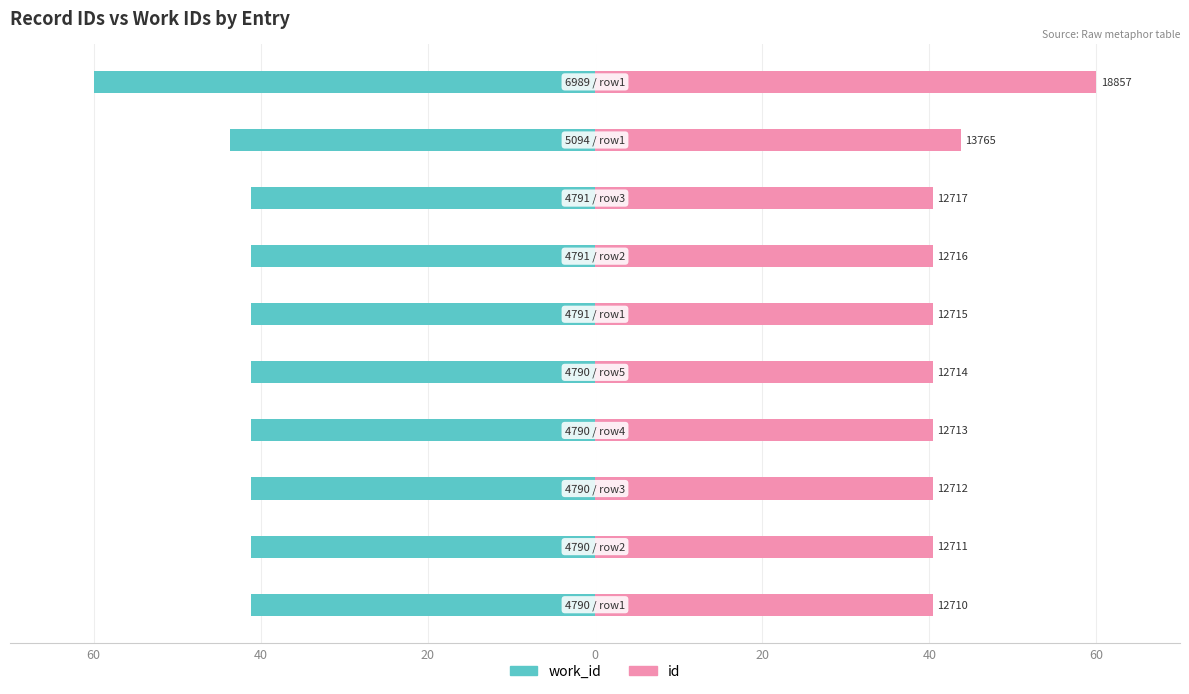

Rank the series at 40 from highest to lowest value.

id, work_id